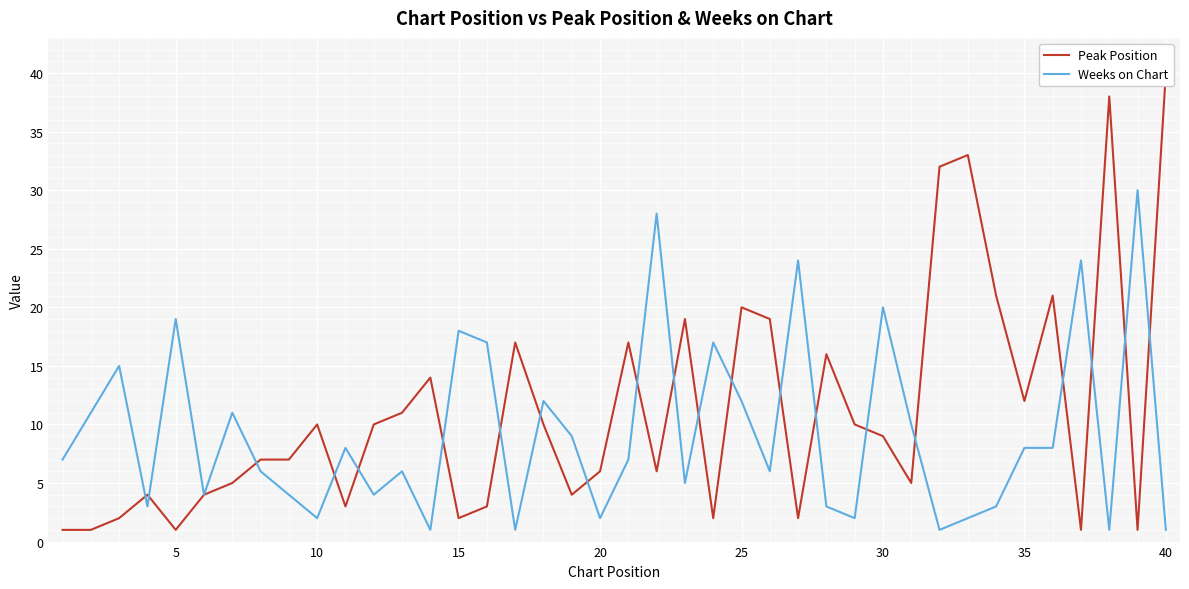

Reading right to left, what are all the values shown in this chart?

Peak Position: 40	1	38	1	21	12	21	33	32	5	9	10	16	2	19	20	2	19	6	17	6	4	10	17	3	2	14	11	10	3	10	7	7	5	4	1	4	2	1	1
Weeks on Chart: 1	30	1	24	8	8	3	2	1	10	20	2	3	24	6	12	17	5	28	7	2	9	12	1	17	18	1	6	4	8	2	4	6	11	4	19	3	15	11	7